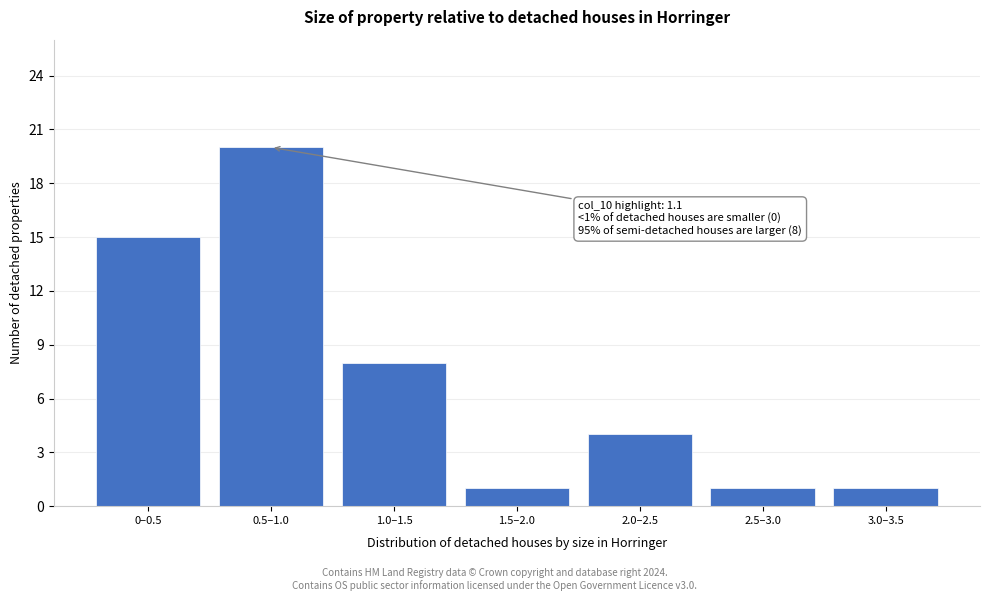

Reading left to right, what are all the values shown in this chart?

0–0.5=15	0.5–1.0=20	1.0–1.5=8	1.5–2.0=1	2.0–2.5=4	2.5–3.0=1	3.0–3.5=1